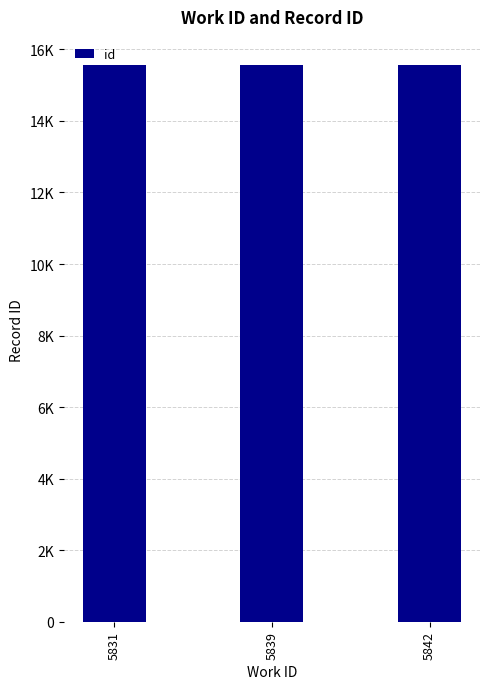

Does the chart contain any negative values?

No